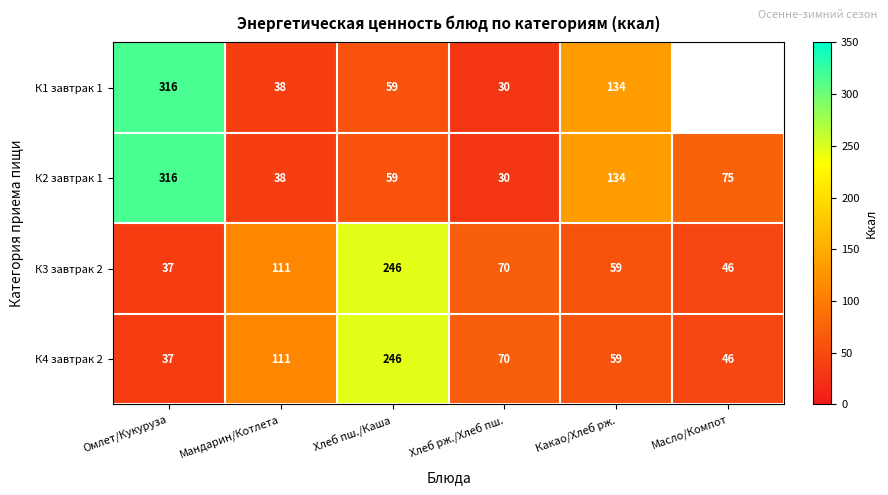

The К4 завтрак 2 series shows 430.1 at Хлеб пш./Каша. True or false?

False